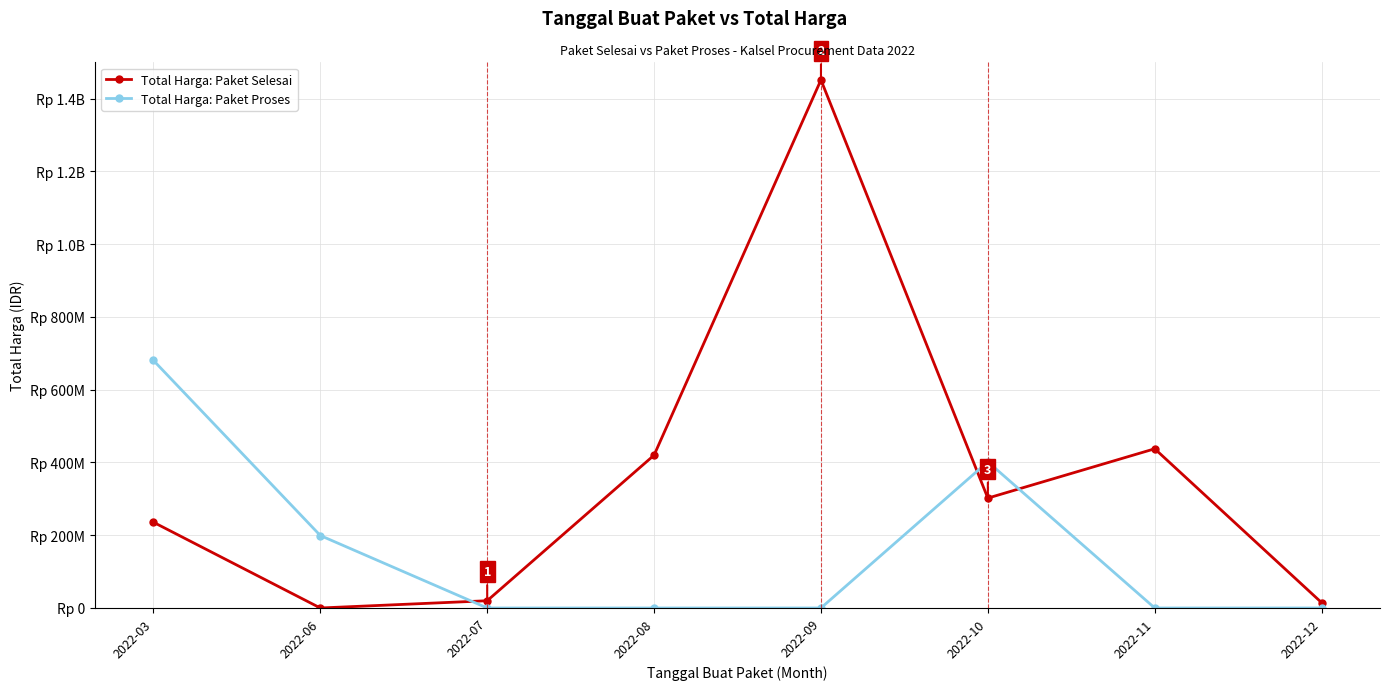

What is the difference between the Total Harga: Paket Proses values at 2022-11 and 2022-06?

199200000